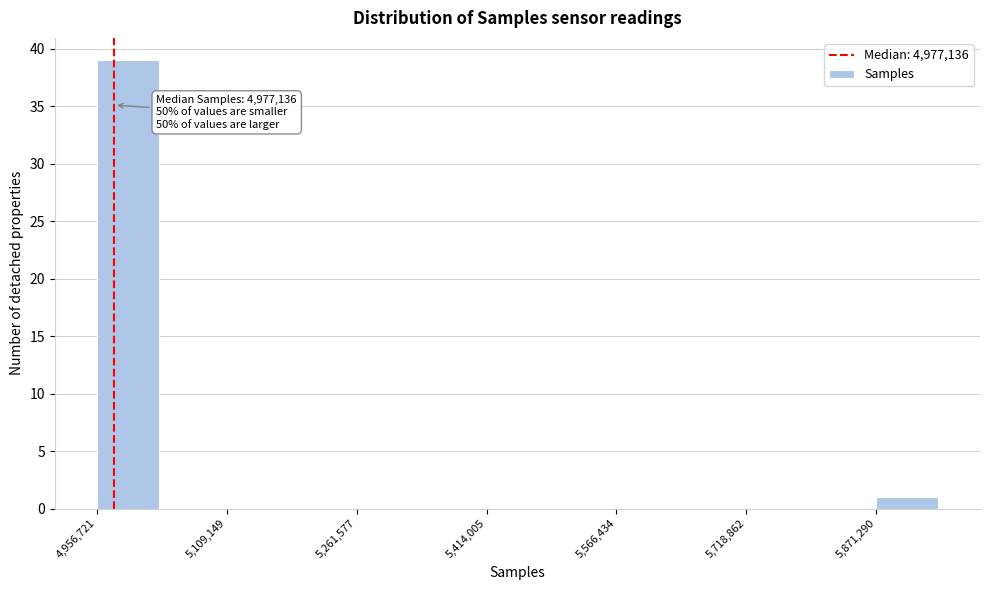

Around what value on the x-axis is the tallest bar? Give the approximate position of its centre, as read against the axis.

5000000